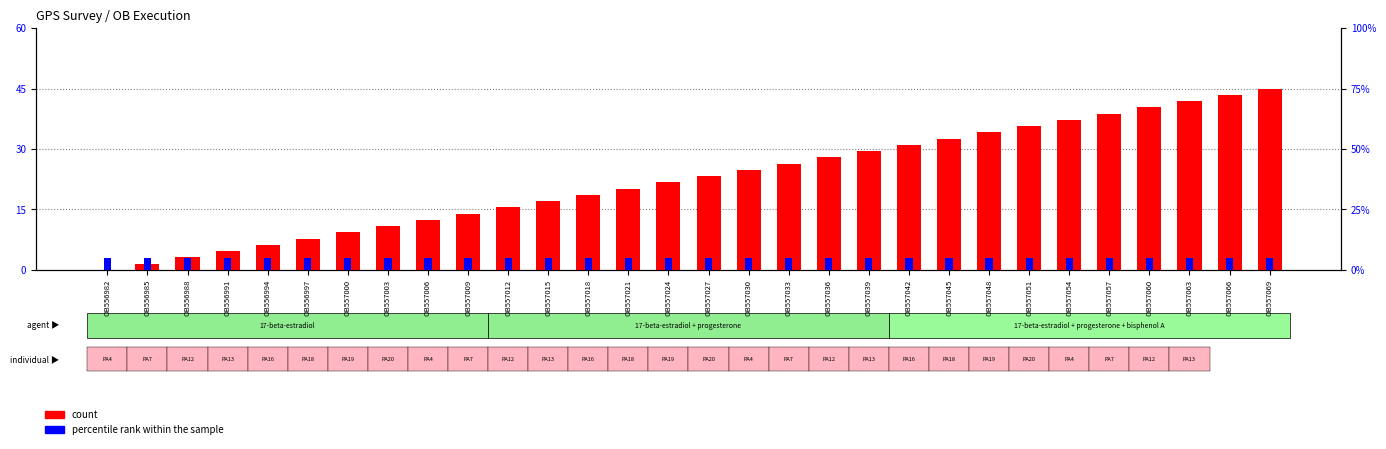

Are the bars grouped side by side (vs. stacked)?

Yes